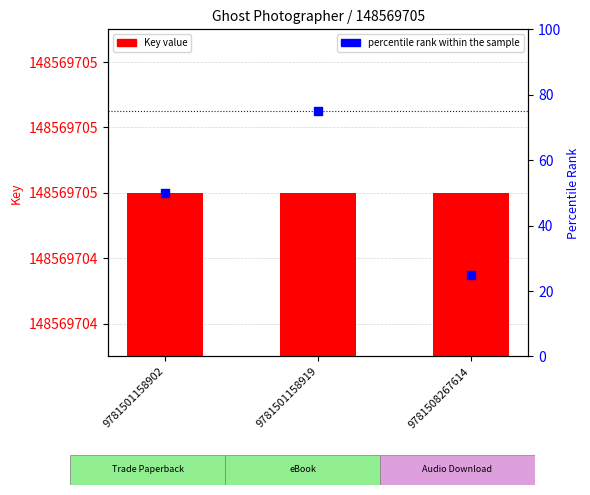

Which series has the largest total across all categories?

Key